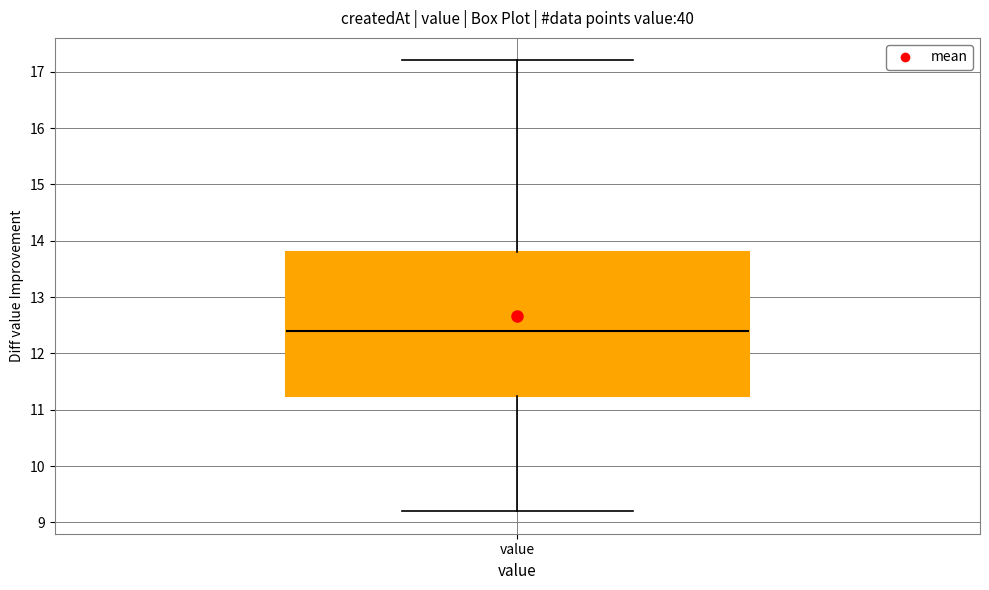

Transcribe this box plot: give where the median line is, the range the box spans, and where the two whiskers end, as read against the y-axis. The values are not printed on the chart, so give them approximately, as read against the axis.

median 12.4, box 11.3 to 13.8, whiskers 9.2 to 17.2